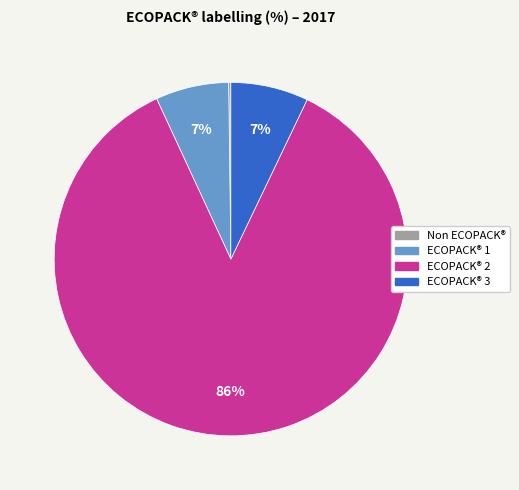

Is there a majority slice in this chart?

Yes